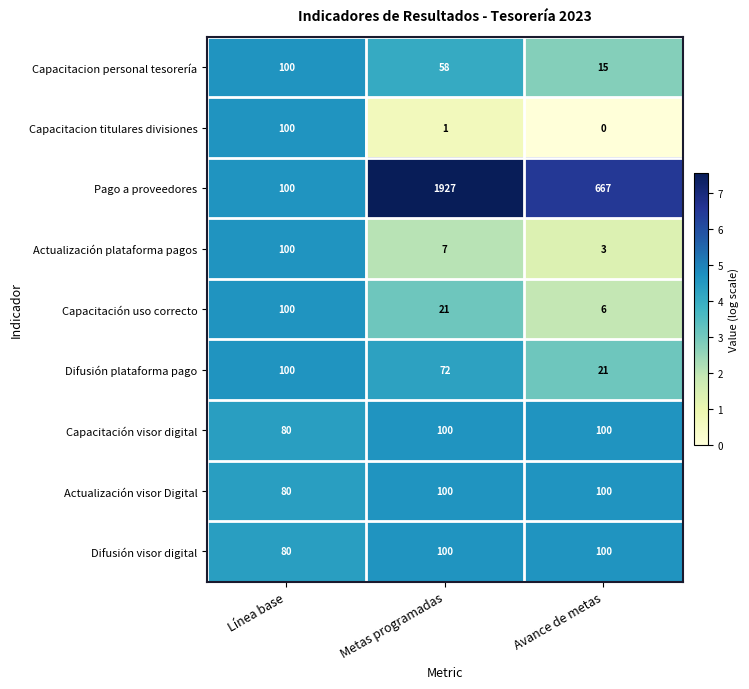

Reading right to left, list all the values displayed in this chart.

Capacitacion personal tesorería: Avance de metas=15	Metas programadas=58	Línea base=100
Capacitacion titulares divisiones: Avance de metas=0	Metas programadas=1	Línea base=100
Pago a proveedores: Avance de metas=667	Metas programadas=1927	Línea base=100
Actualización plataforma pagos: Avance de metas=3	Metas programadas=7	Línea base=100
Capacitación uso correcto: Avance de metas=6	Metas programadas=21	Línea base=100
Difusión plataforma pago: Avance de metas=21	Metas programadas=72	Línea base=100
Capacitación visor digital: Avance de metas=100	Metas programadas=100	Línea base=80
Actualización visor Digital: Avance de metas=100	Metas programadas=100	Línea base=80
Difusión visor digital: Avance de metas=100	Metas programadas=100	Línea base=80